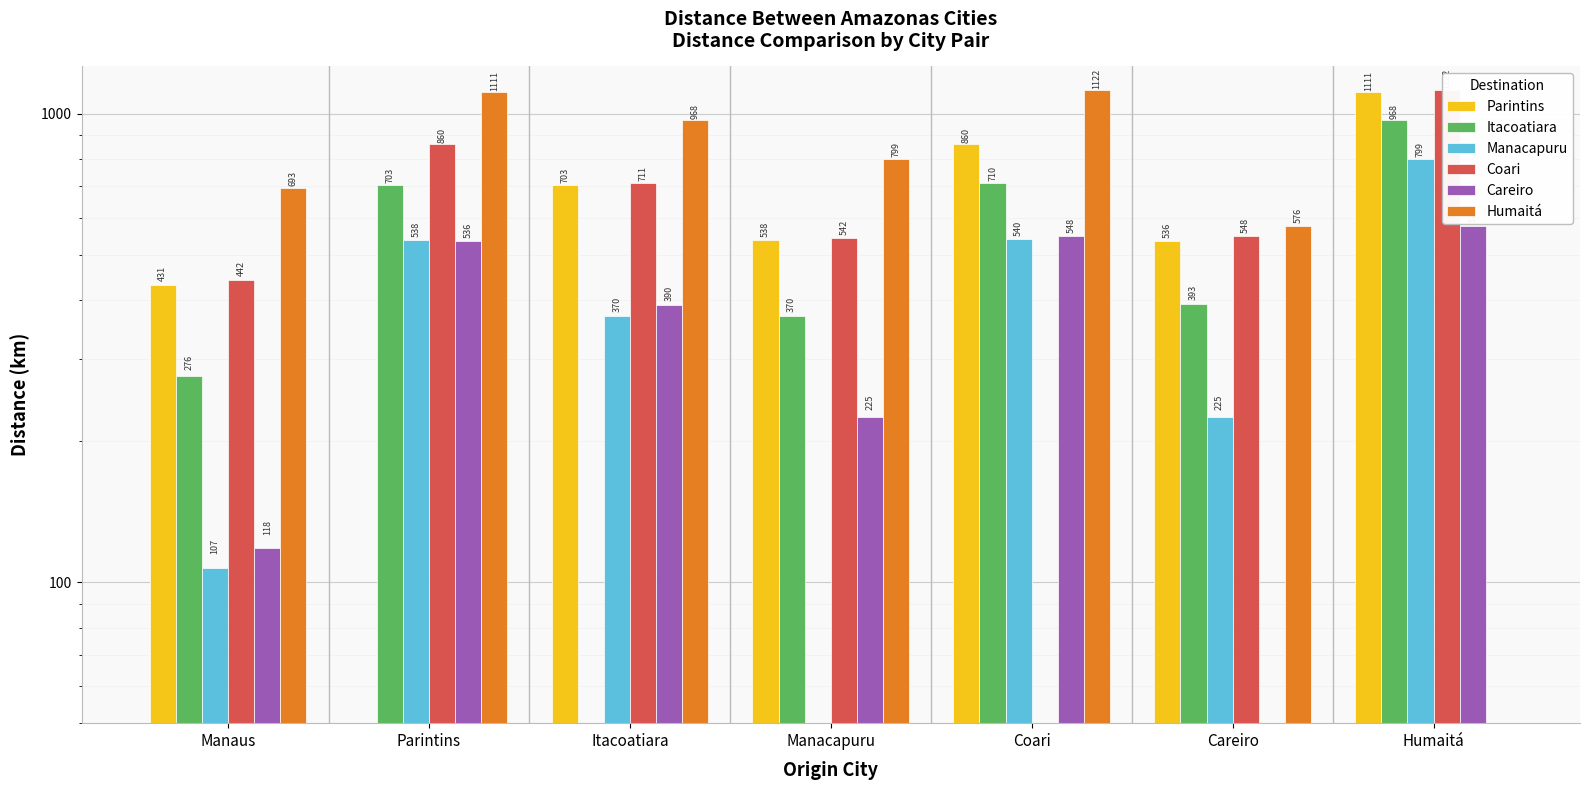

The value of Parintins at Parintins is -665. True or false?

False